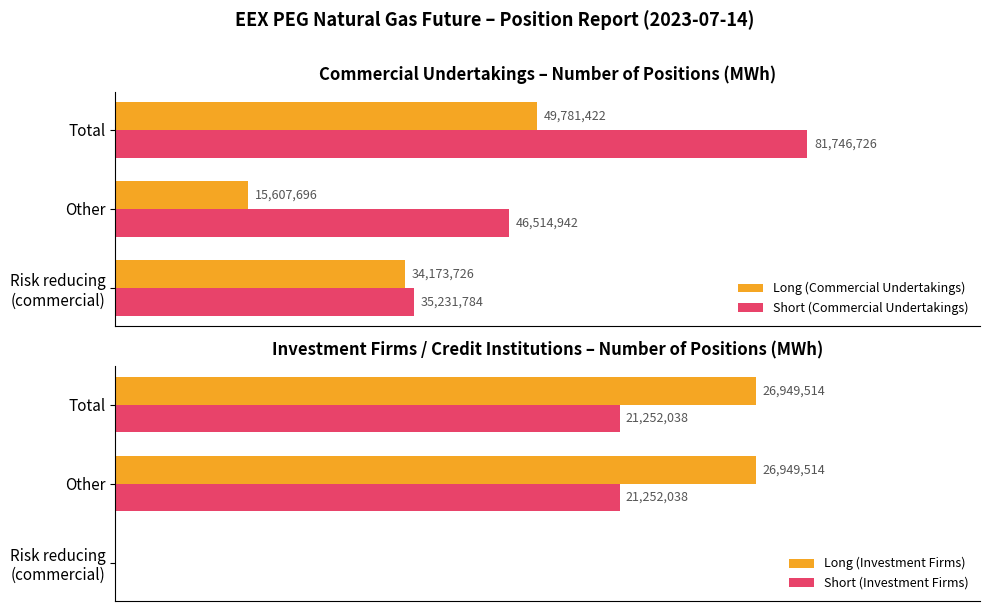

What is the value of the Long (Investment Firms) bar at the 2nd from the left?

26949514